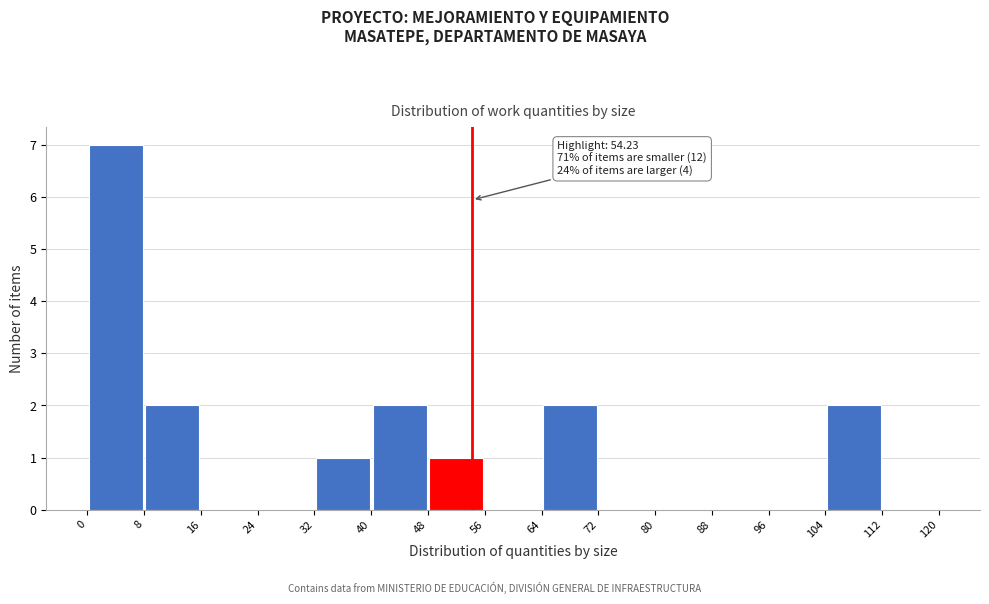

Over which range of the x-axis is the bar tallest?

0 to 8